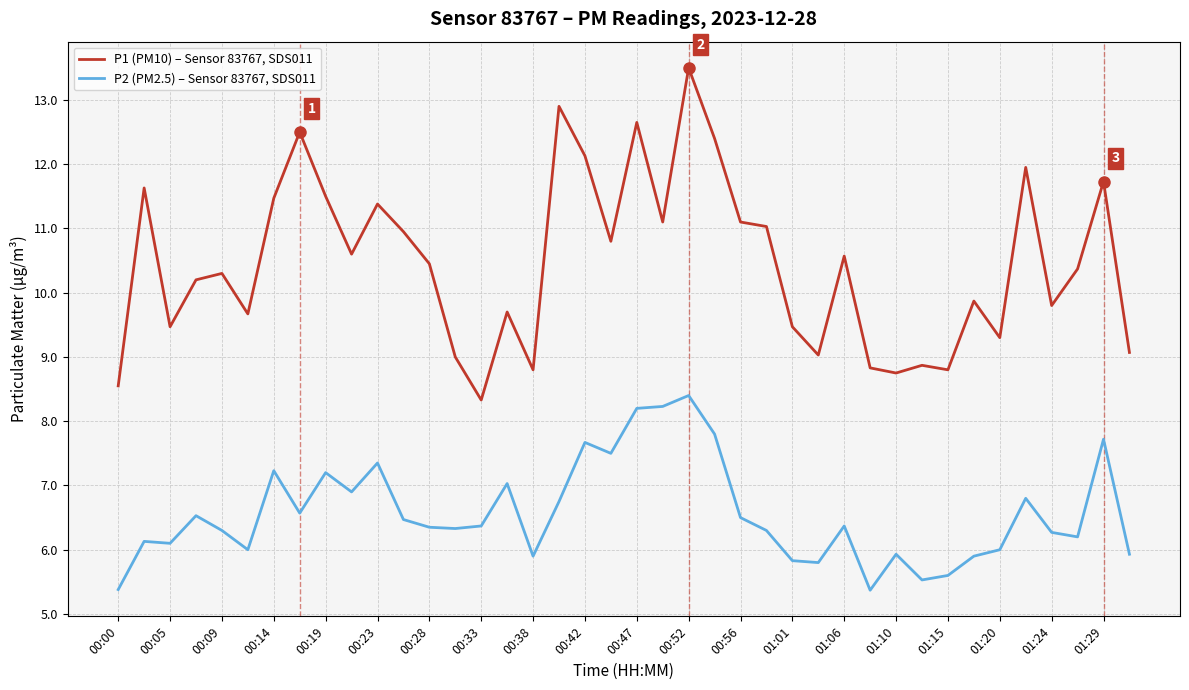

Which series has the largest total across all categories?

P1 (PM10) – Sensor 83767, SDS011